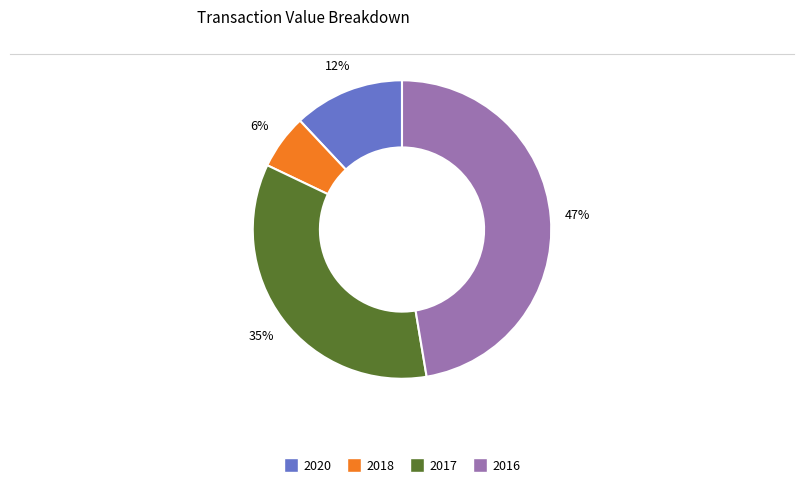

To the nearest percent, what is the average slice percentage?

25%